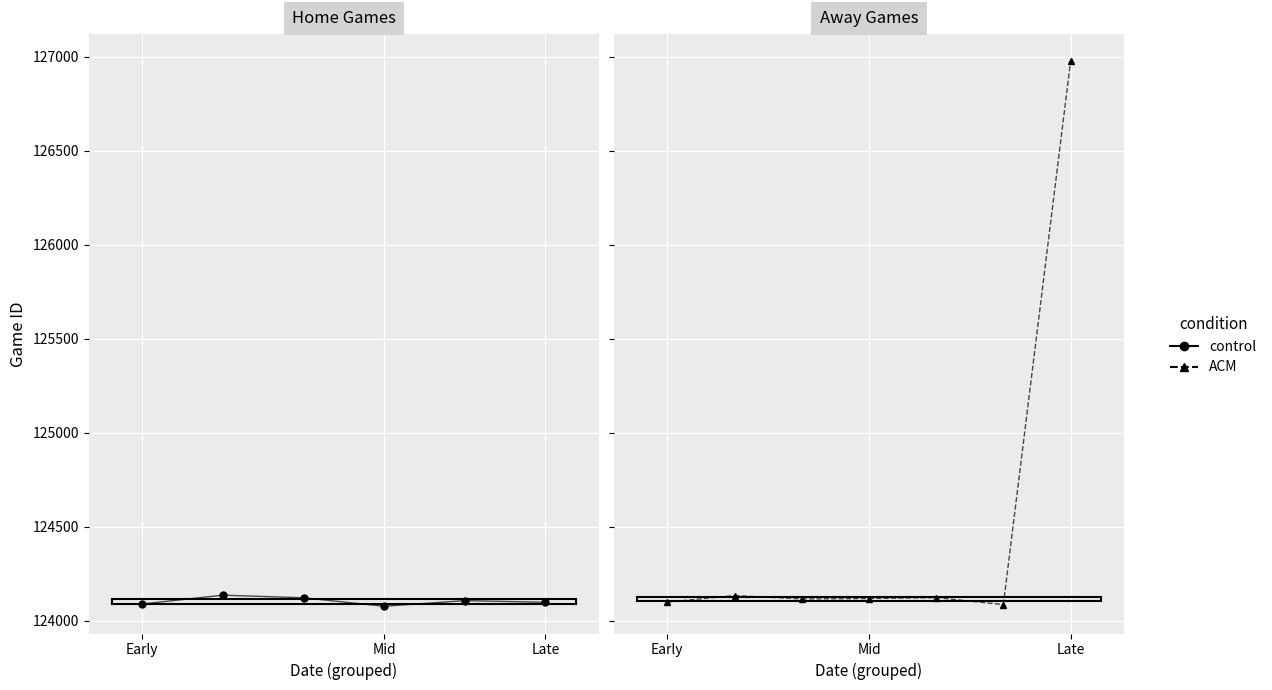

Which has a higher value, Mid or Early?

Mid